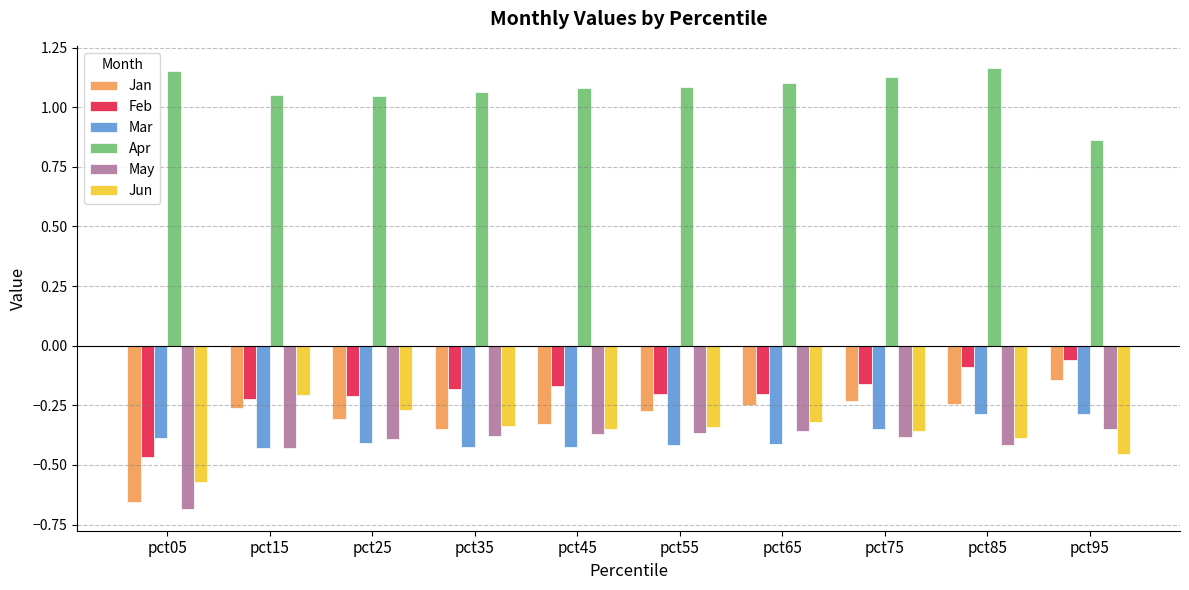

What is the difference between the highest and lowest values at pct55?

1.5